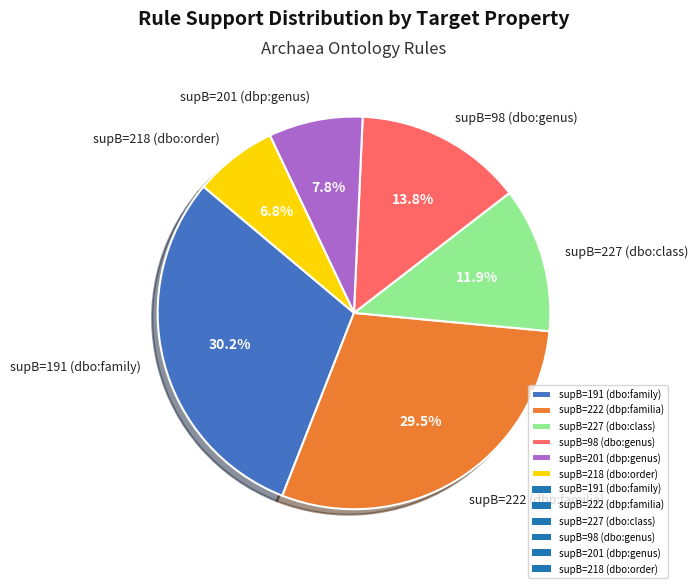

Which slice is the smallest?

supB=218 (dbo:order)